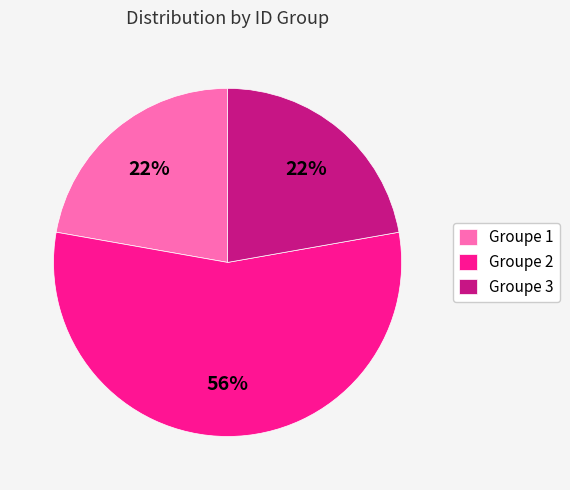

How many slices are in this pie chart?

3